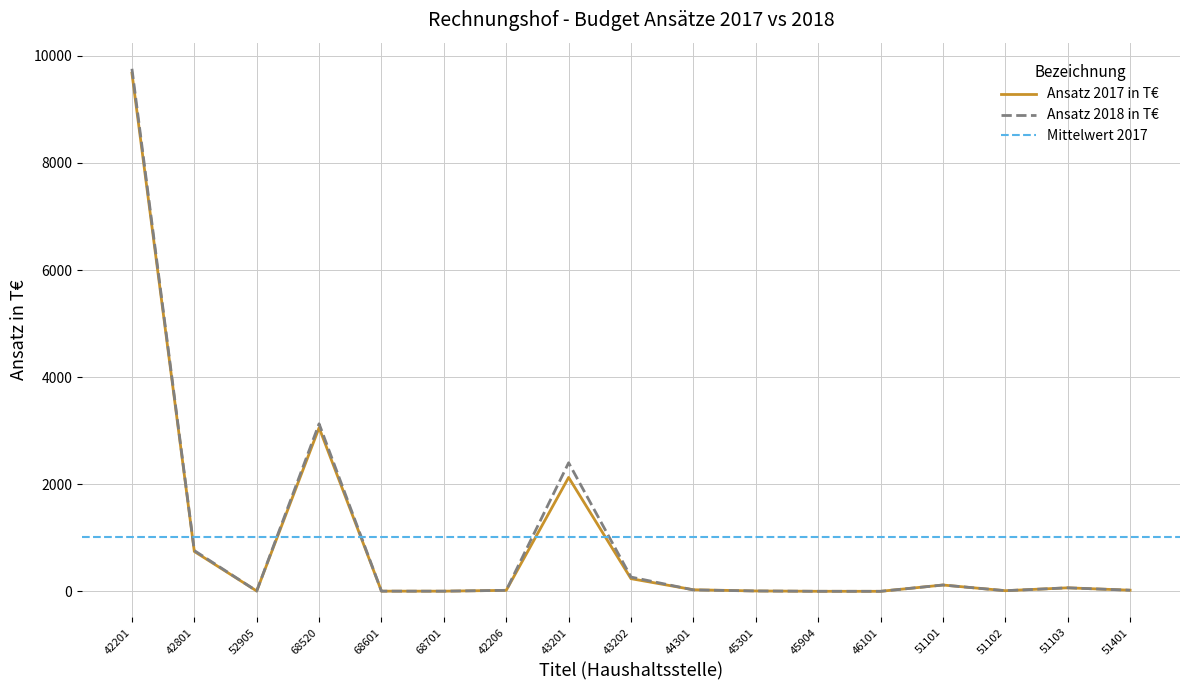

Which series has the largest total across all categories?

Ansatz 2018 in T€